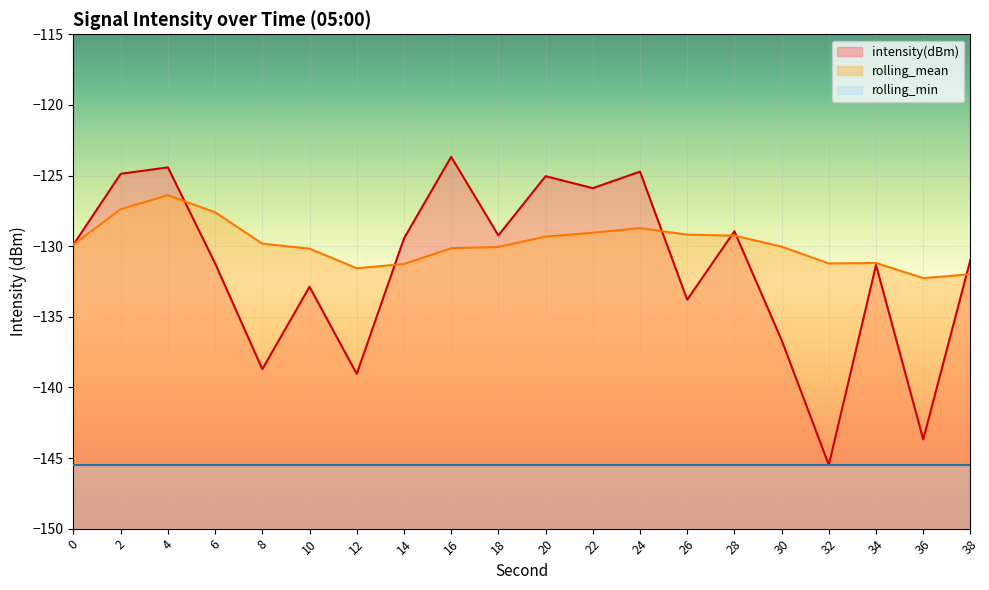

How many distinct data groups are displayed?

3